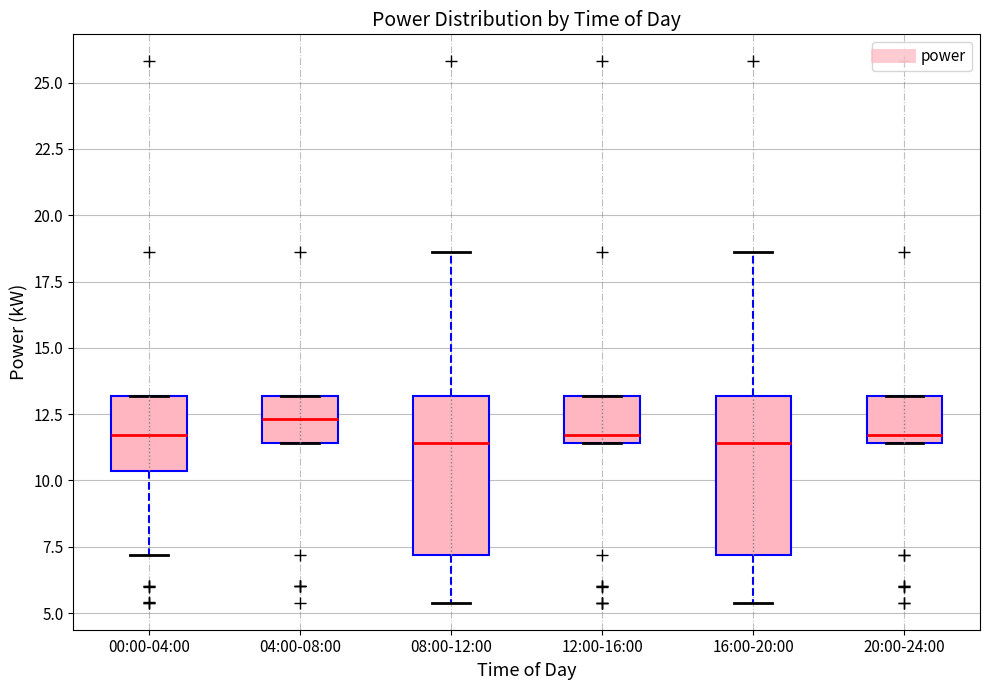

Which box has the highest median line?

04:00-08:00